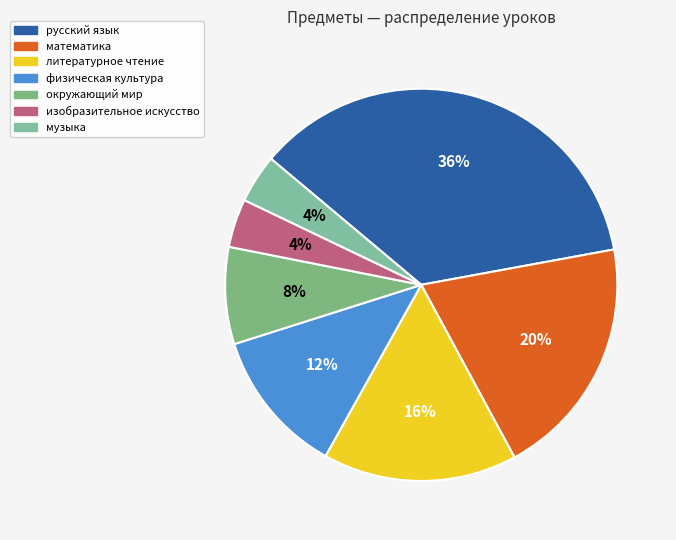

What percentage is the литературное чтение slice, to the nearest percent?

16%